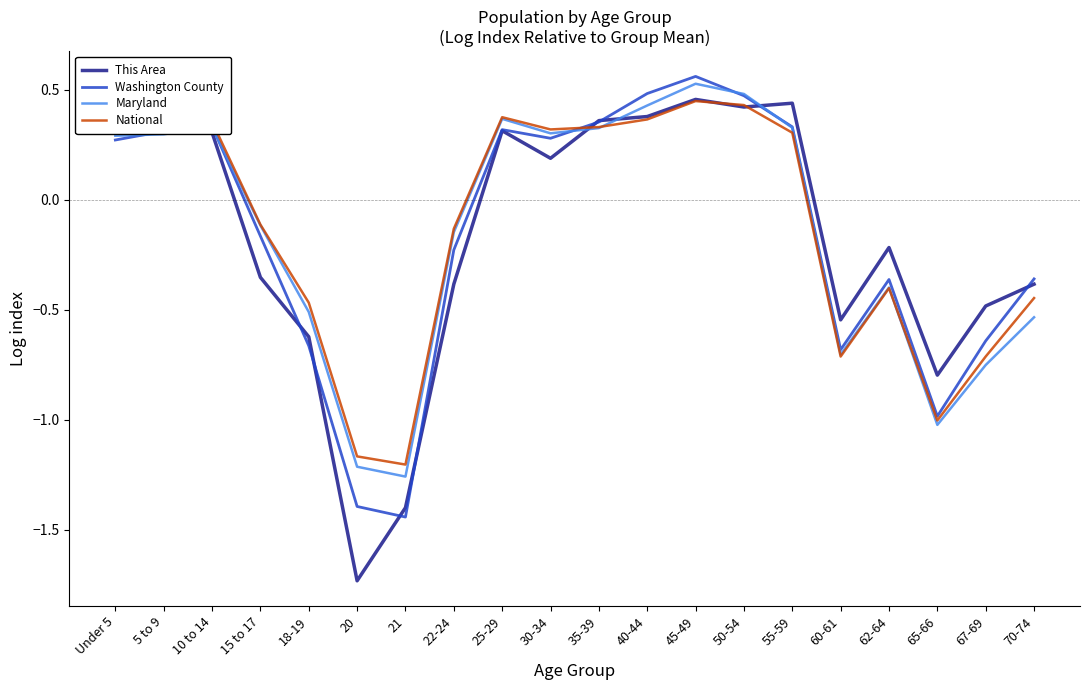

Which series changed the most between 65-66 and 70-74?

Washington County